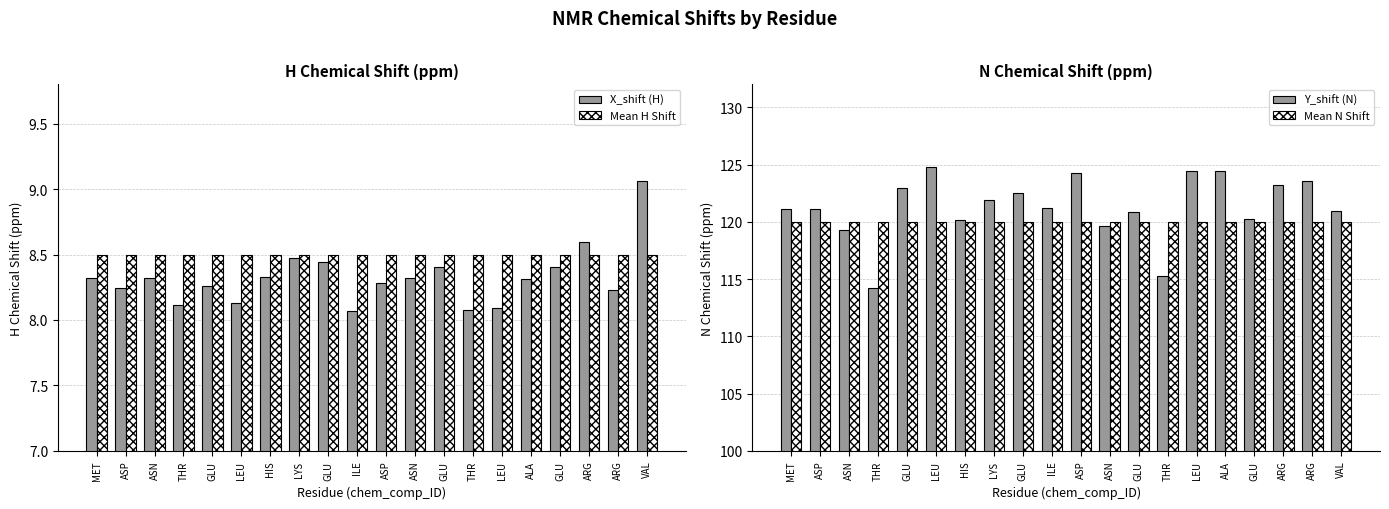

Reading left to right, what are all the values shown in this chart?

X_shift (H): 8.3	8.2	8.3	8.1	8.3	8.1	8.3	8.5	8.4	8.1	8.3	8.3	8.4	8.1	8.1	8.3	8.4	8.6	8.2	9.1
Mean H Shift: 8.5	8.5	8.5	8.5	8.5	8.5	8.5	8.5	8.5	8.5	8.5	8.5	8.5	8.5	8.5	8.5	8.5	8.5	8.5	8.5
Y_shift (N): 121.1	121.1	119.3	114.2	123.0	124.8	120.1	121.9	122.5	121.2	124.2	119.7	120.8	115.2	124.5	124.5	120.3	123.2	123.6	120.9
Mean N Shift: 120.0	120.0	120.0	120.0	120.0	120.0	120.0	120.0	120.0	120.0	120.0	120.0	120.0	120.0	120.0	120.0	120.0	120.0	120.0	120.0